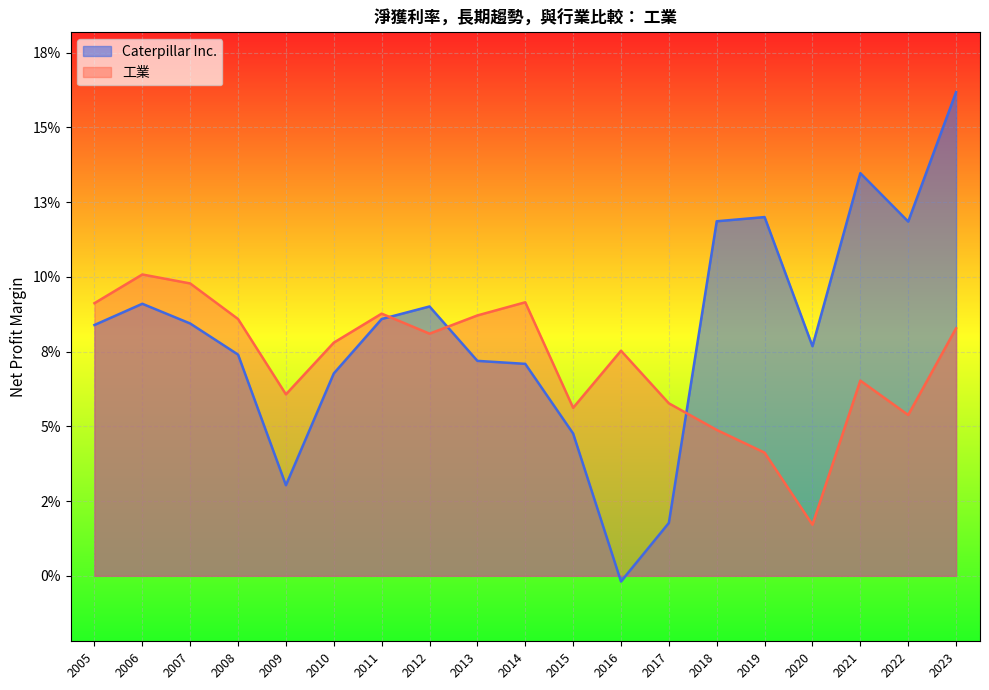

How many intersections are there between 工業 and Caterpillar Inc.?

3